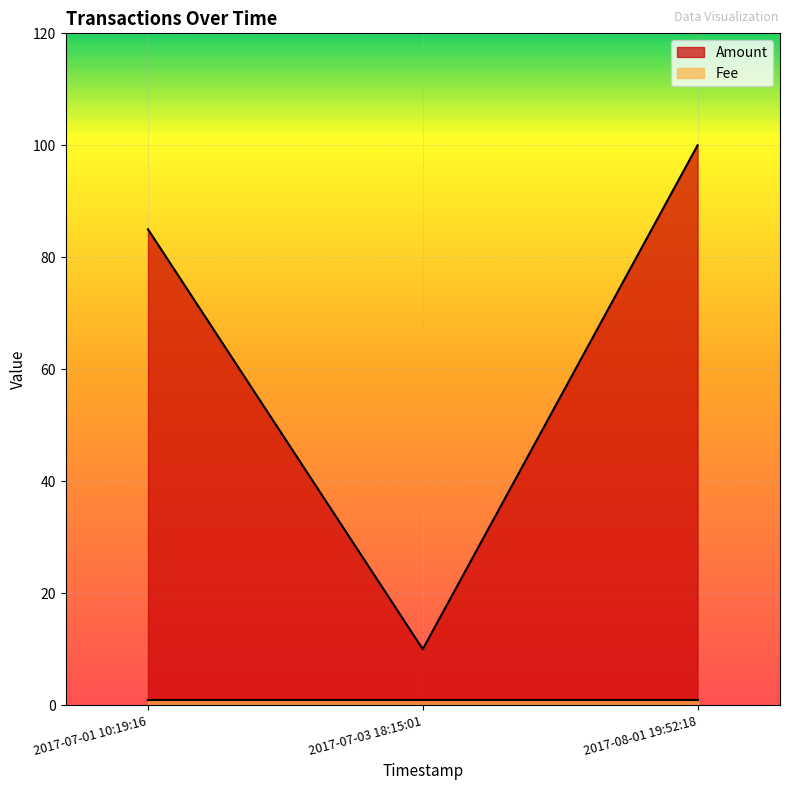

What is the label of the 2nd point from the left?

2017-07-03 18:15:01